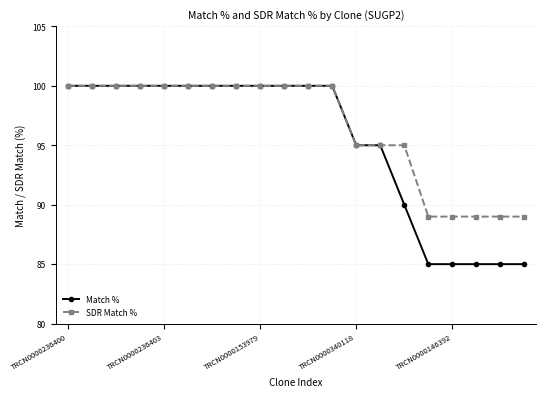

What is the minimum value shown in the chart?

85